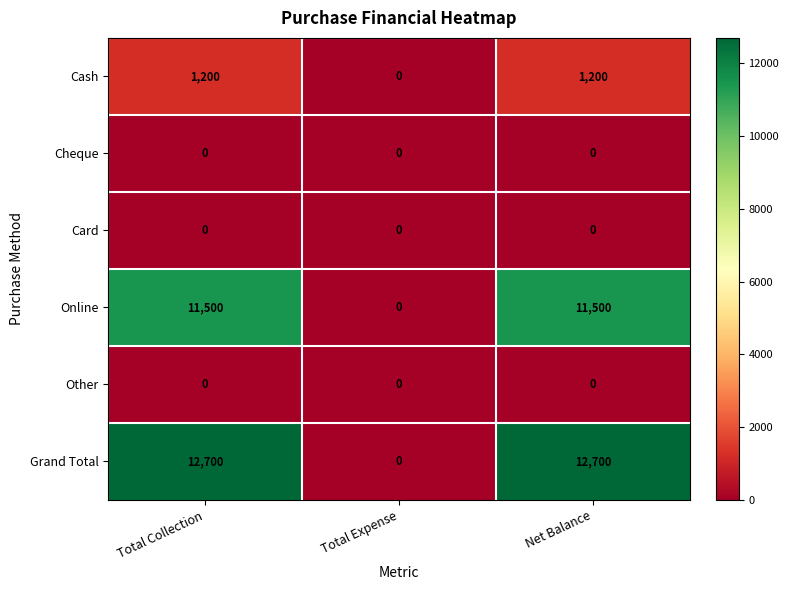

Is it true that Other equals 0 at Total Expense?

True